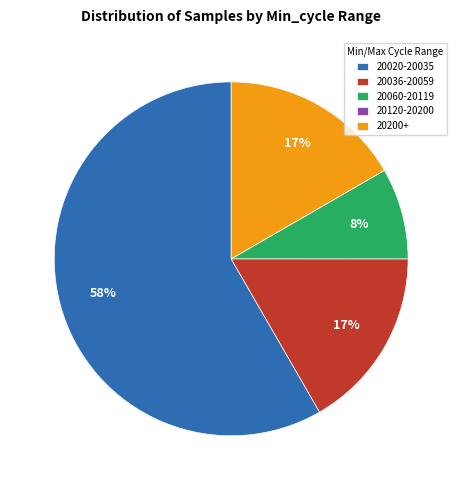

To the nearest percent, what percentage of the pie is 20020-20035?

58%